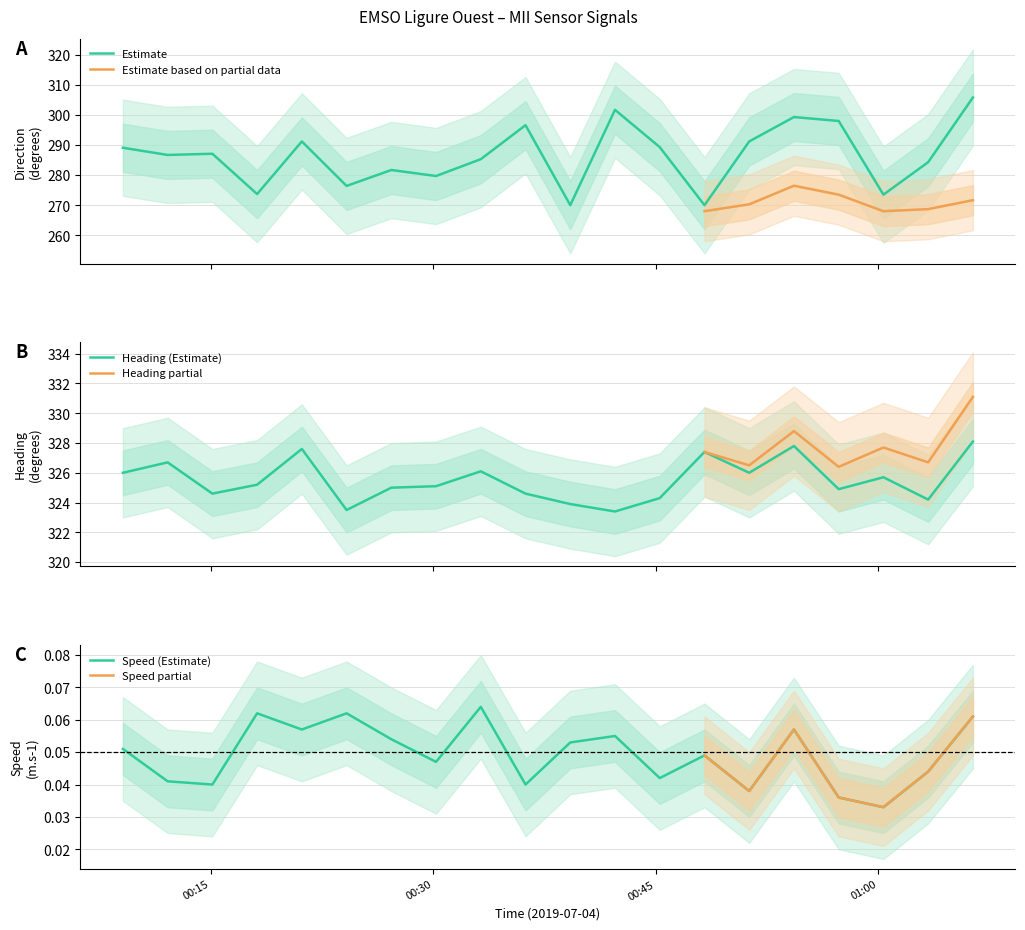

What is the lowest value of the Estimate series?

270.0